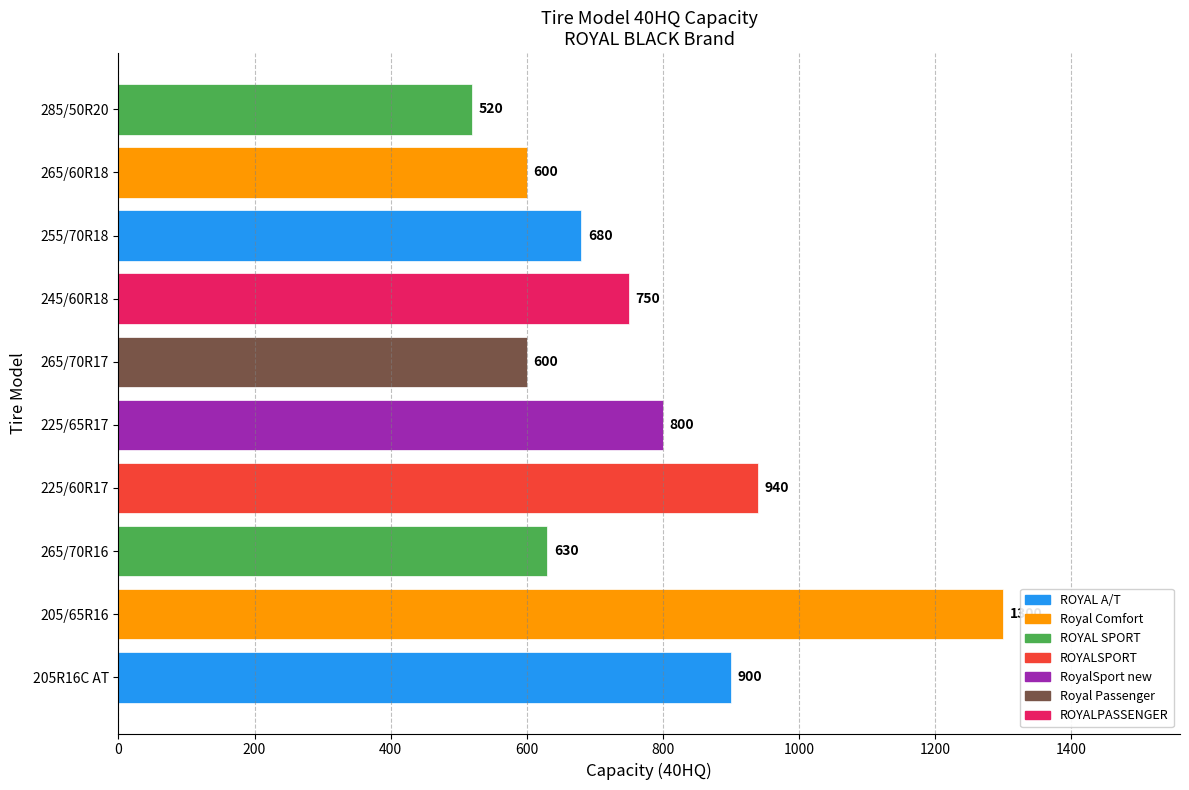

Where is the data nearest to the value 910?

205R16C AT